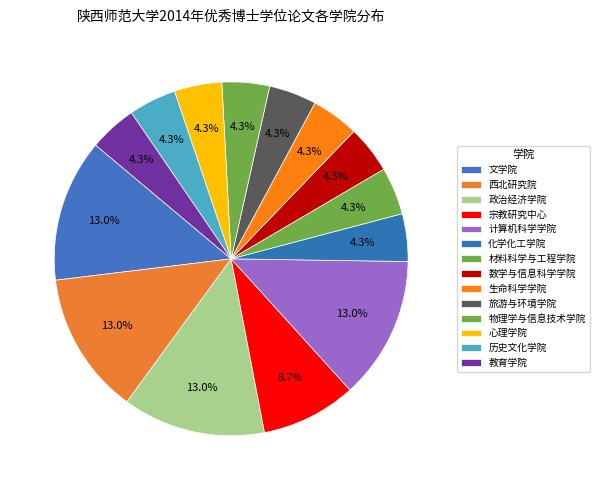

How many slices are in this pie chart?

14